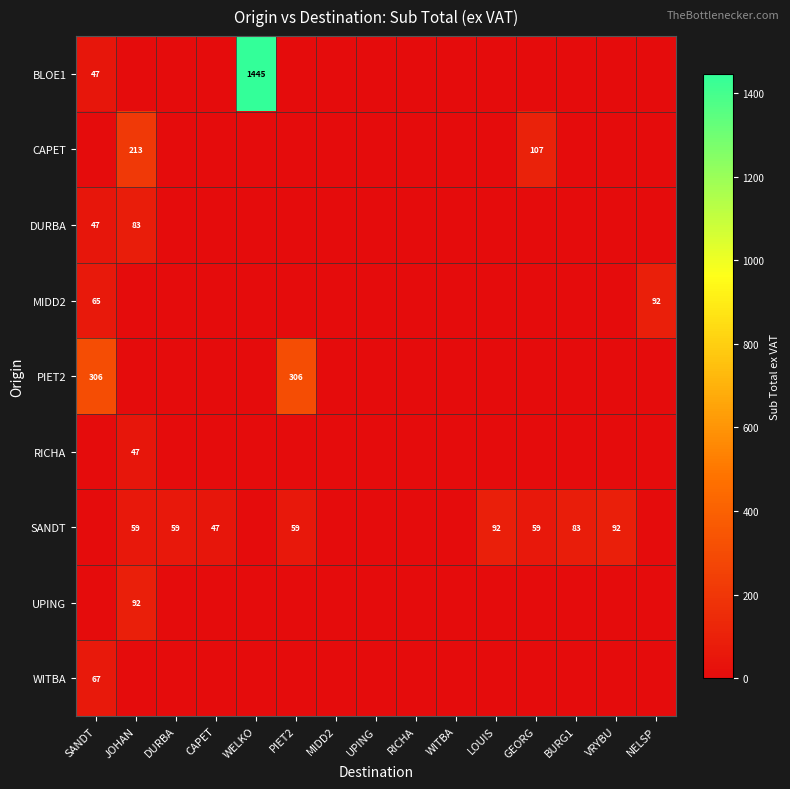

The UPING series shows 56.5 at DURBA. True or false?

False